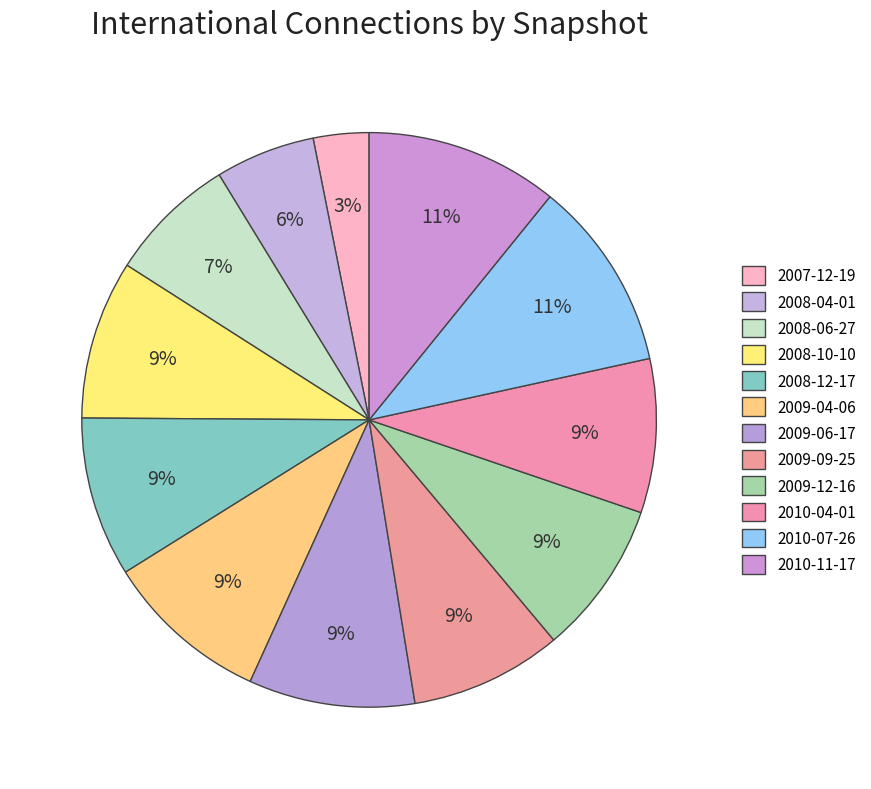

To the nearest percent, what is the difference between the largest and smallest slice percentages?

8%